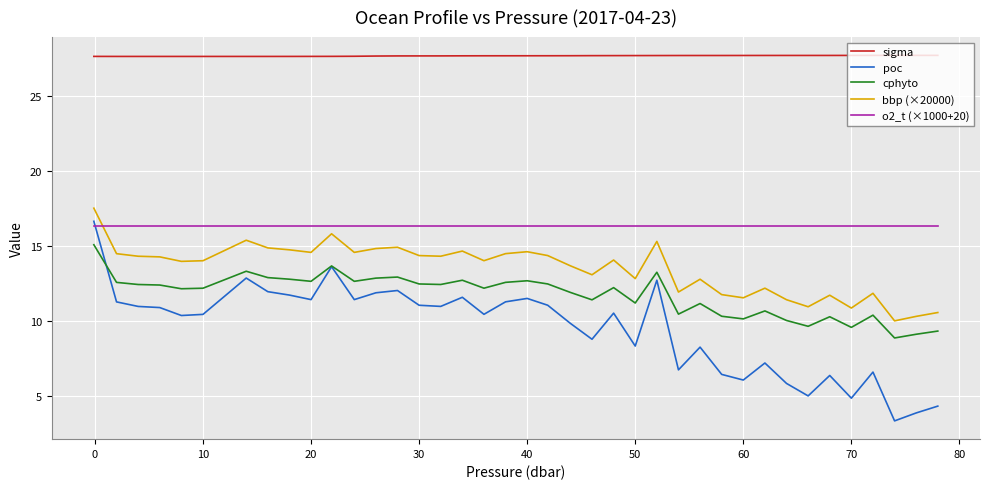

What is the minimum value shown in the chart?

3.4